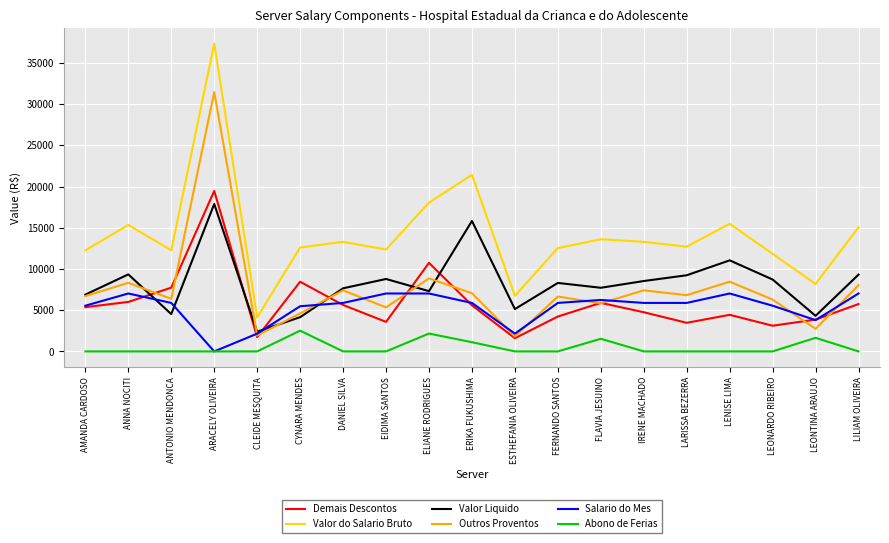

True or false: Valor do Salario Bruto and Salario do Mes intersect in this chart.

False